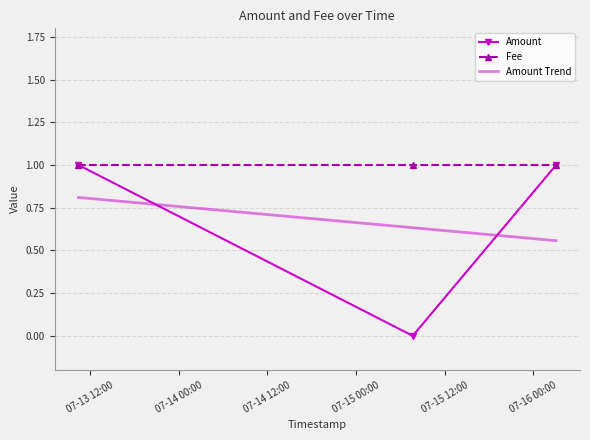

What is the sum of the values at 2017-07-13 10:25:53 and 2017-07-16 03:04:28?

2